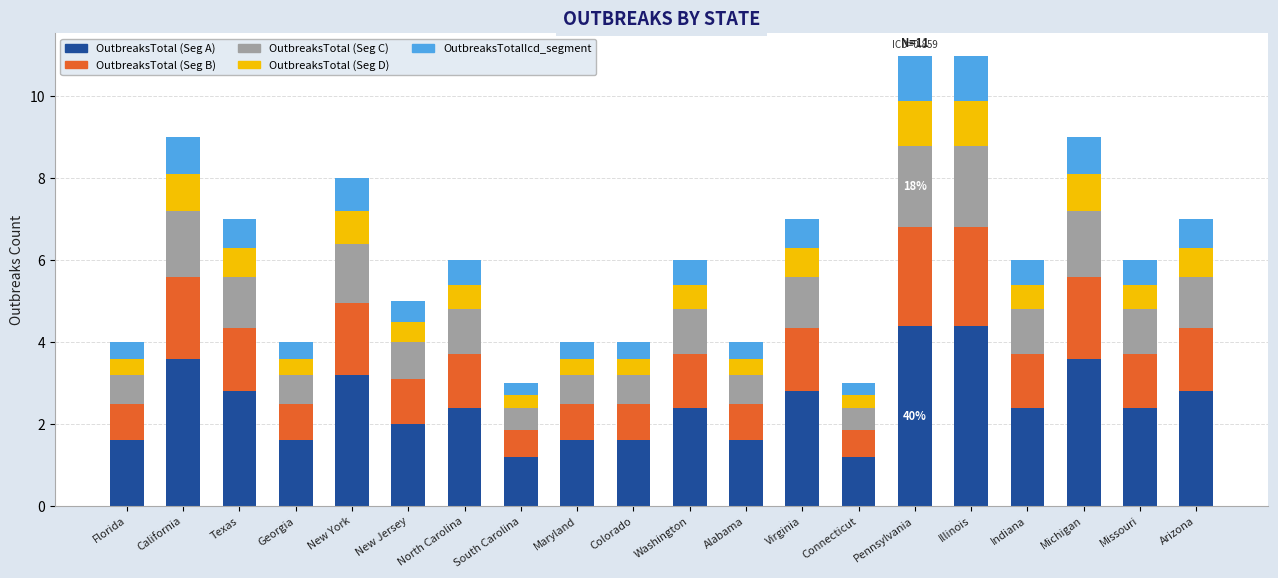

What is the total value across all series at New York?

8.0